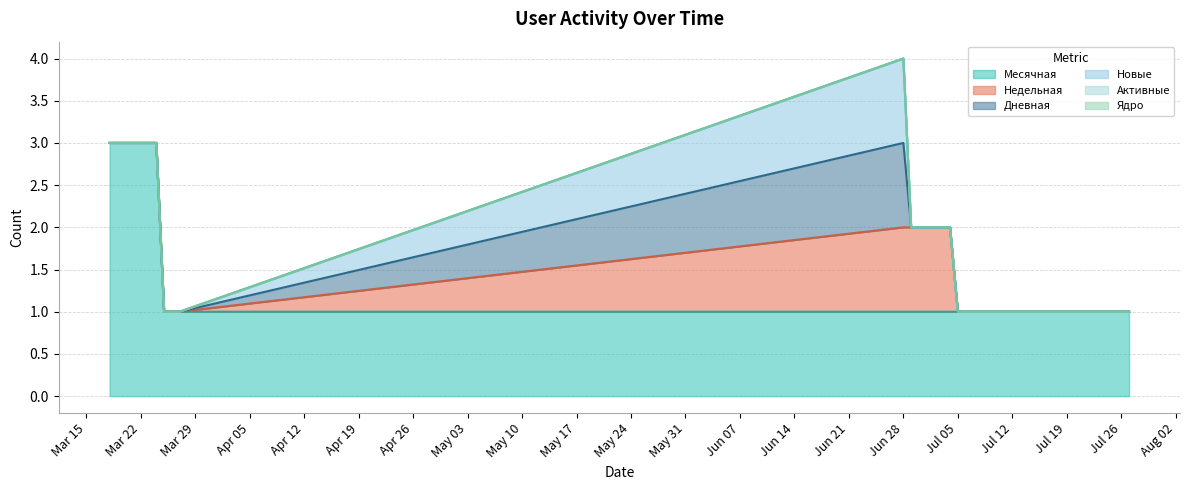

What is the maximum value shown in the chart?

3